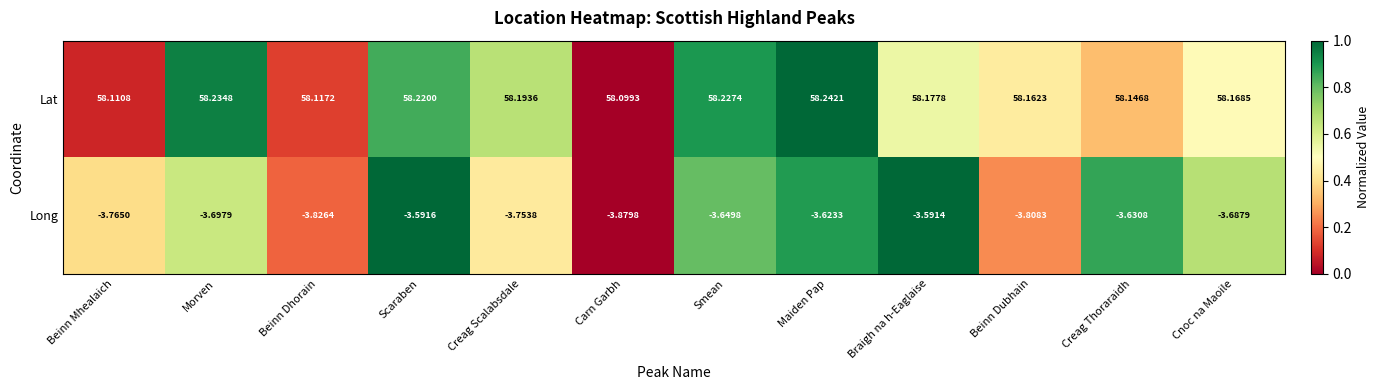

At which category is the sum across all series the highest?

Scaraben